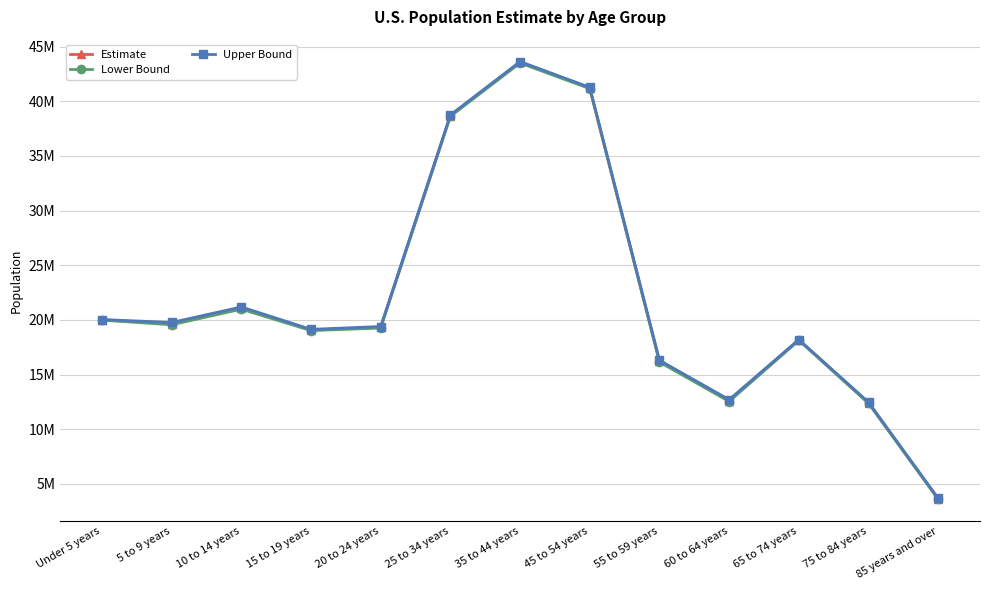

Is this an area chart (filled region under the line)?

No